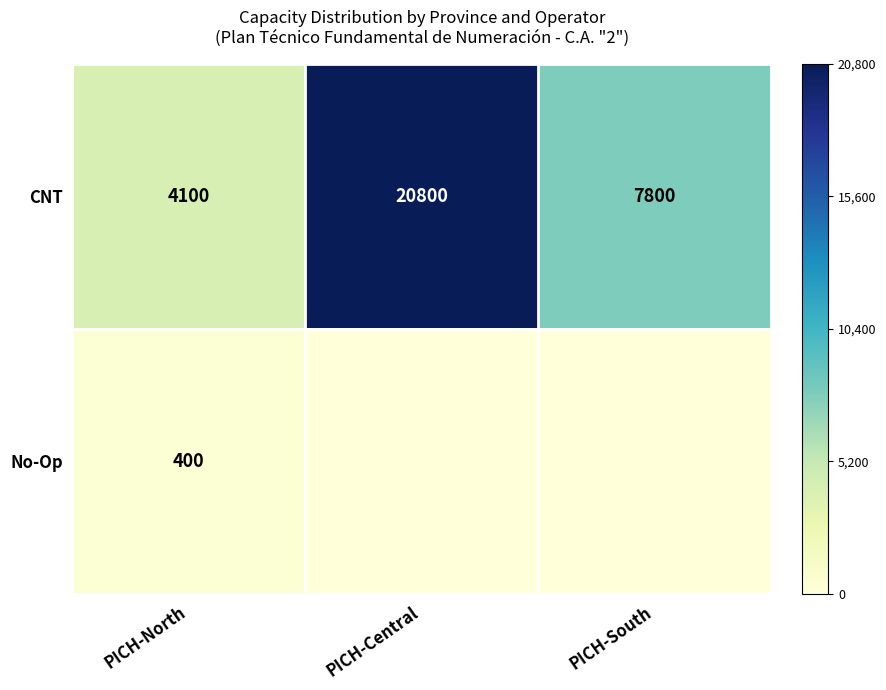

What is the total value across all series at PICH-North?

4500